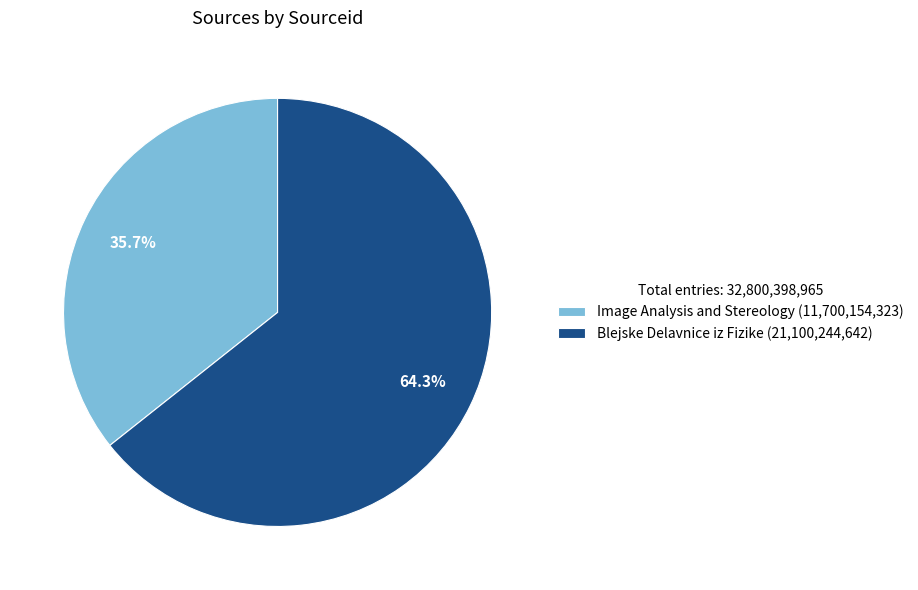

What is the smallest slice in the pie chart?

Image Analysis and Stereology